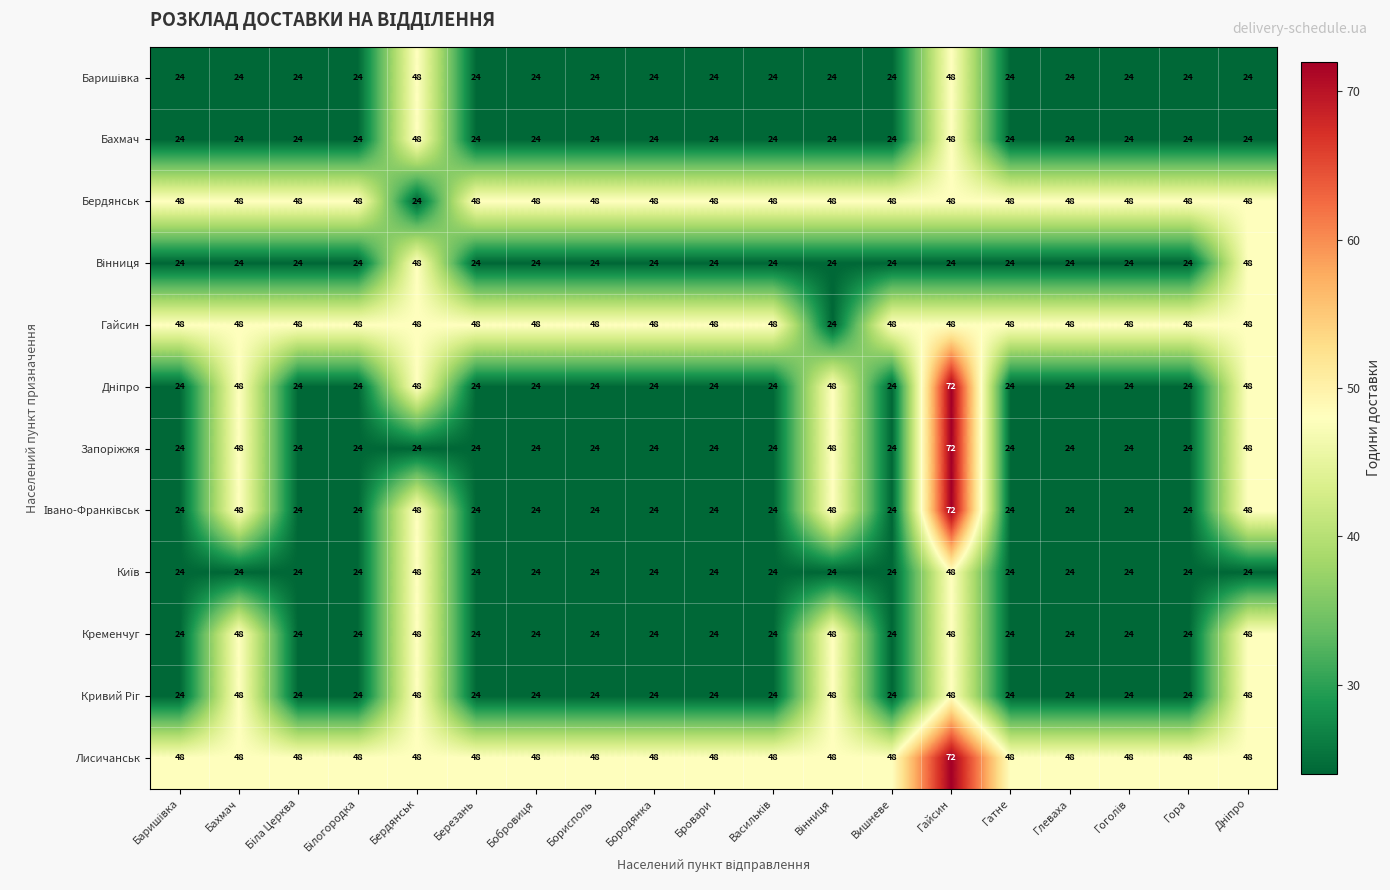

What is the difference between the maximum and minimum values in the Лисичанськ series?

24